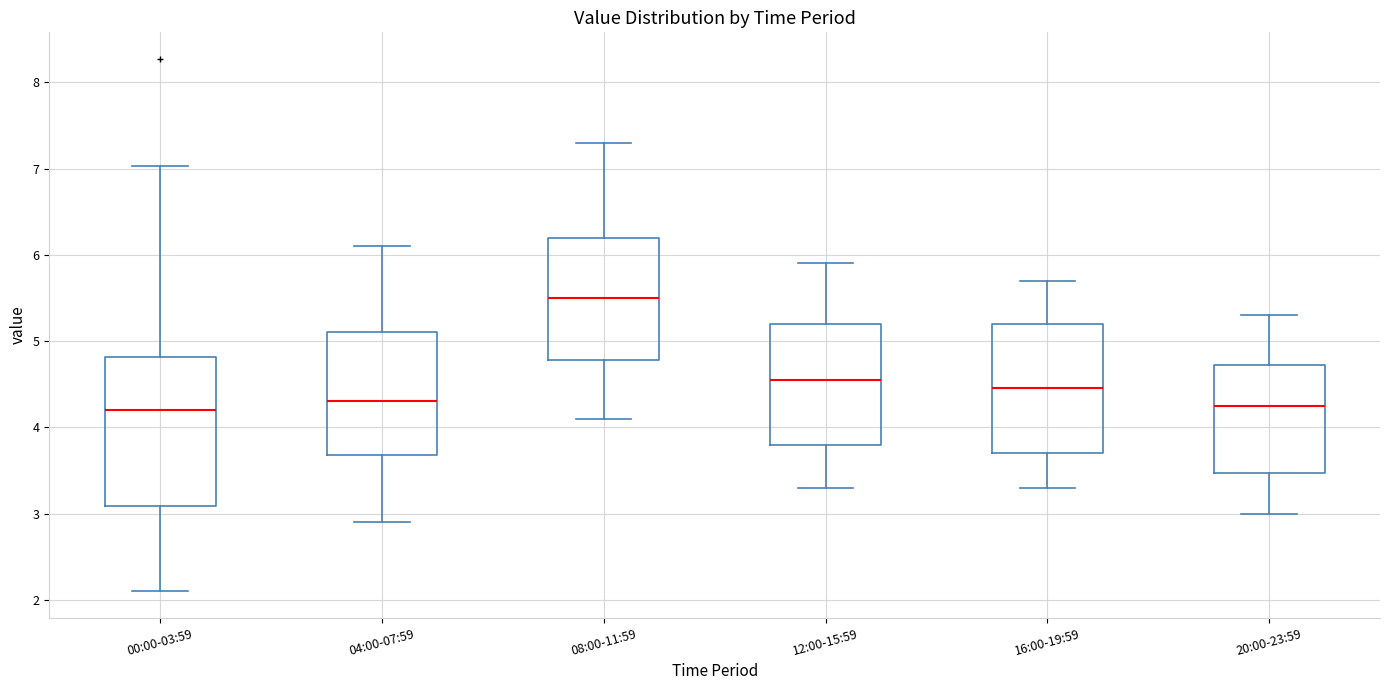

Comparing the boxes themselves (not the whiskers), which one is the tallest?

00:00-03:59